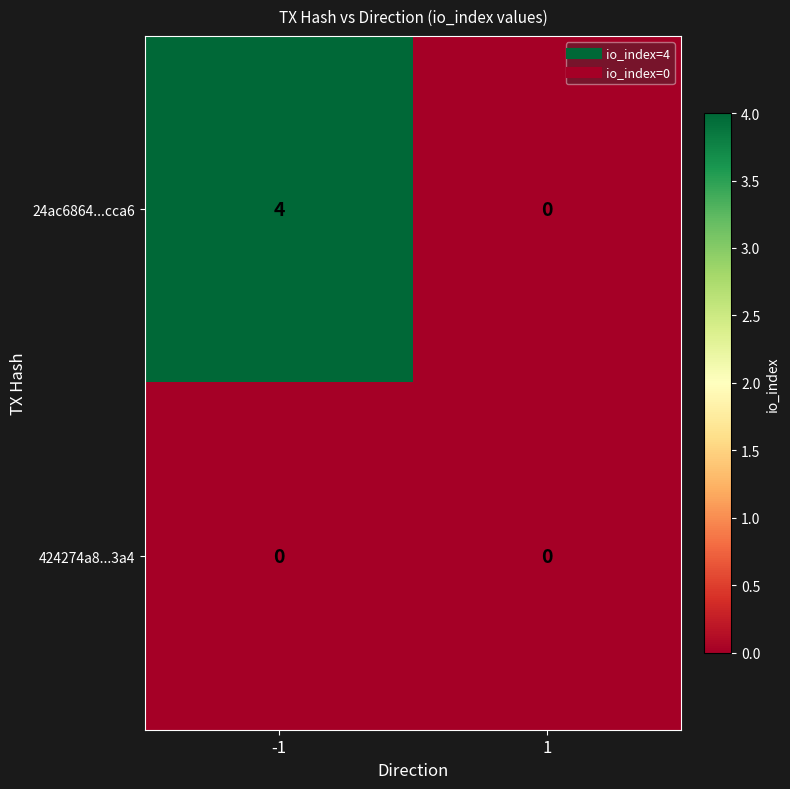

List the series in order of their peak value, highest first.

24ac6864...cca6, 424274a8...3a4